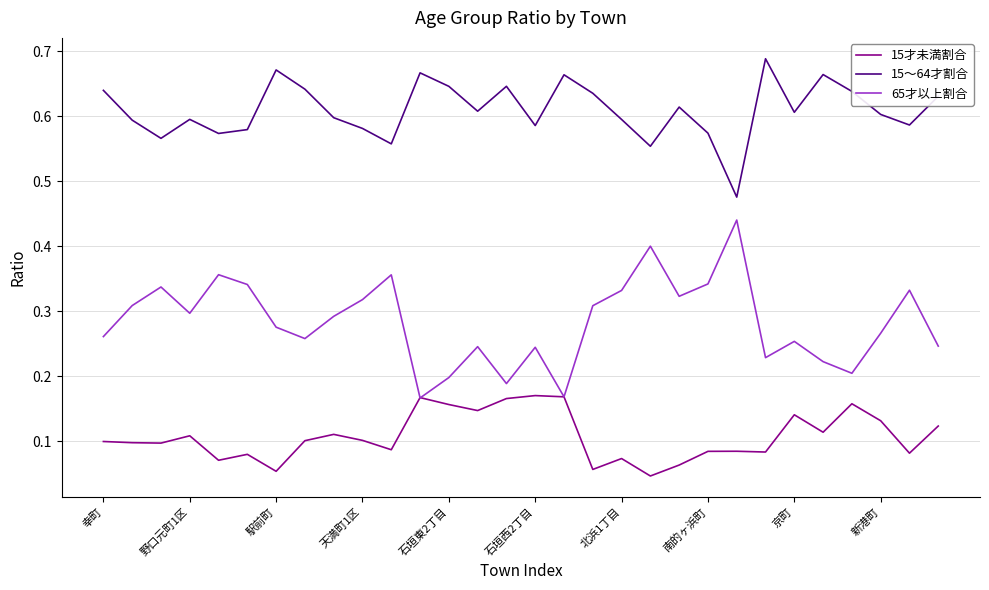

Which series has the widest spread of values?

65才以上割合